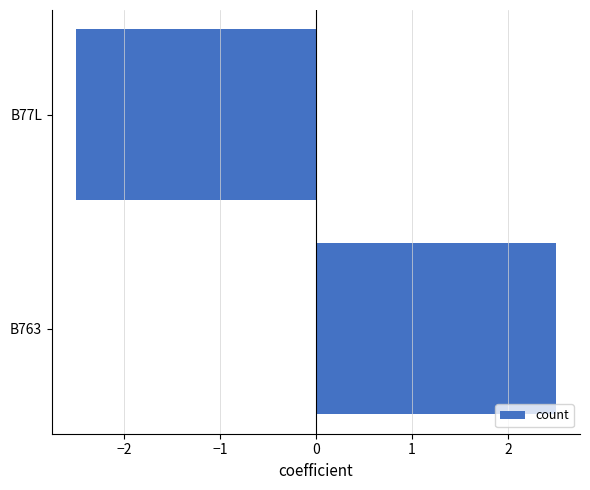

At which category does the chart reach its minimum across all series?

B77L